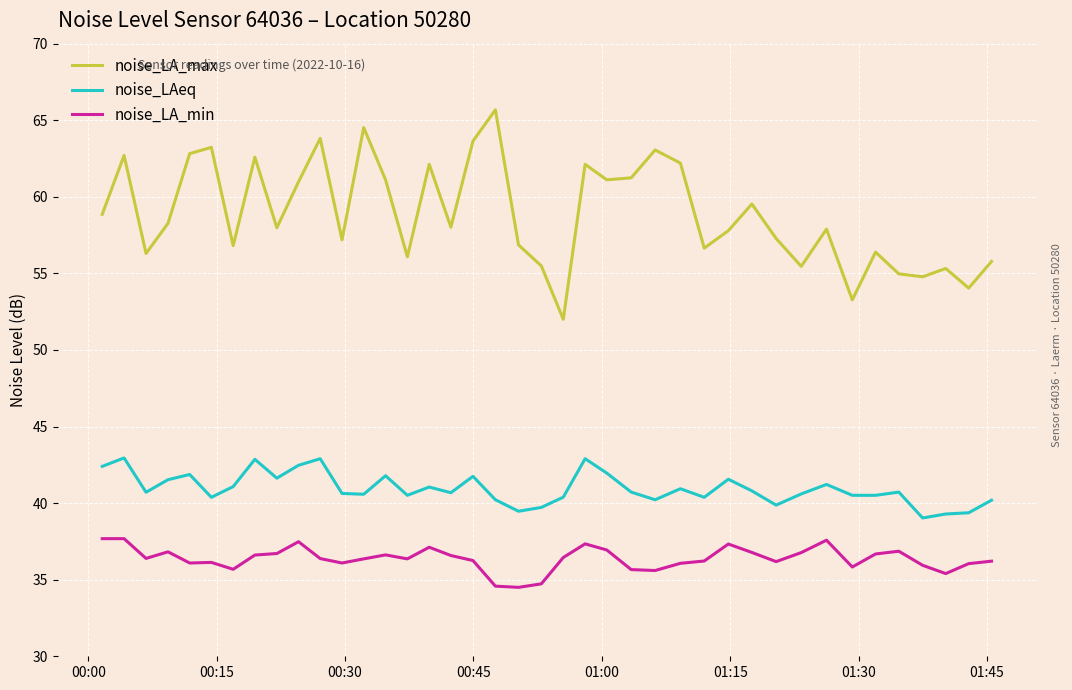

List the series in order of their peak value, lowest first.

noise_LA_min, noise_LAeq, noise_LA_max